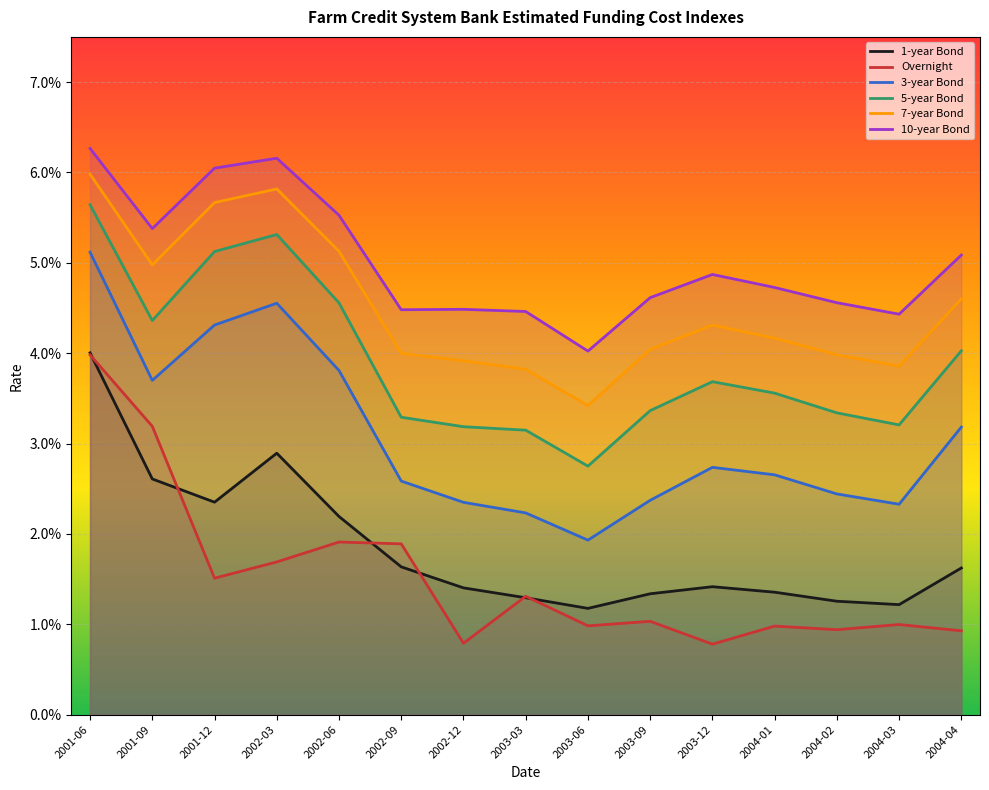

At which label does 7-year Bond reach its minimum?

2003-06